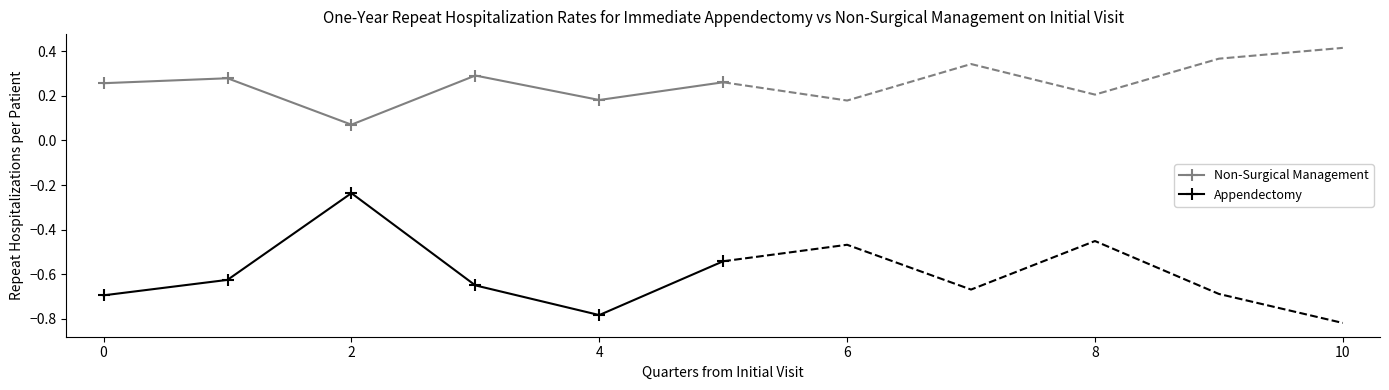

Is it true that Appendectomy equals -0.7 at 0?

True